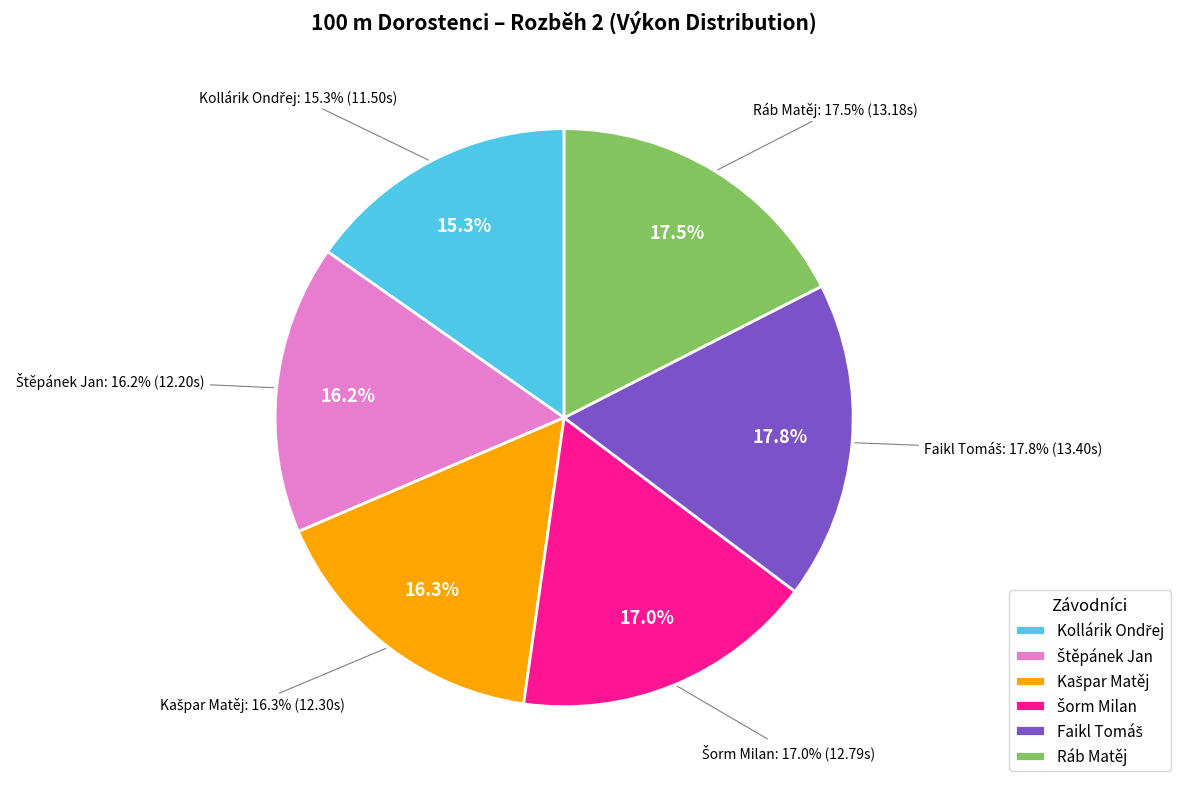

Is there any slice that represents more than half of the pie?

No